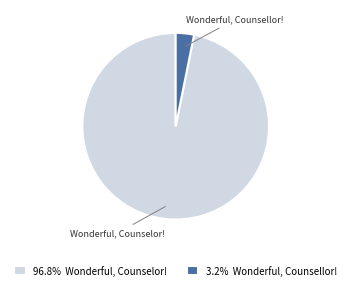

What is the majority slice?

Wonderful, Counselor!